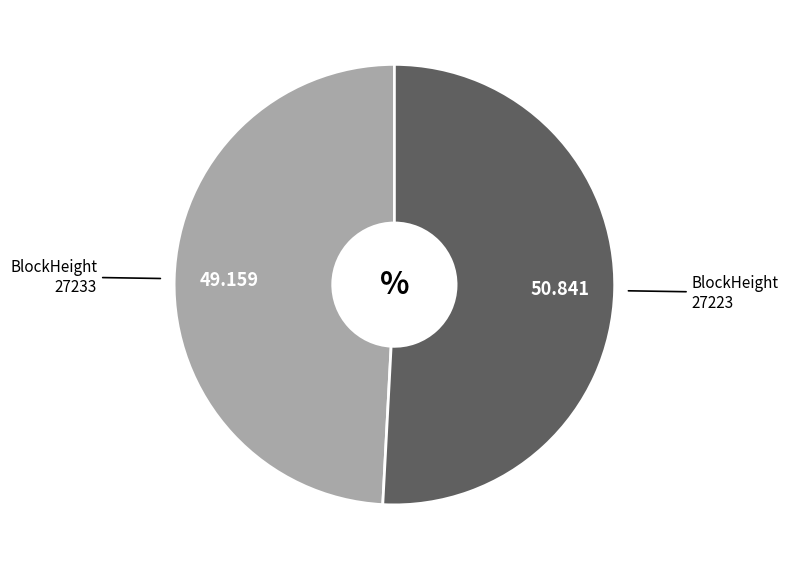

Does any single category account for the majority?

Yes